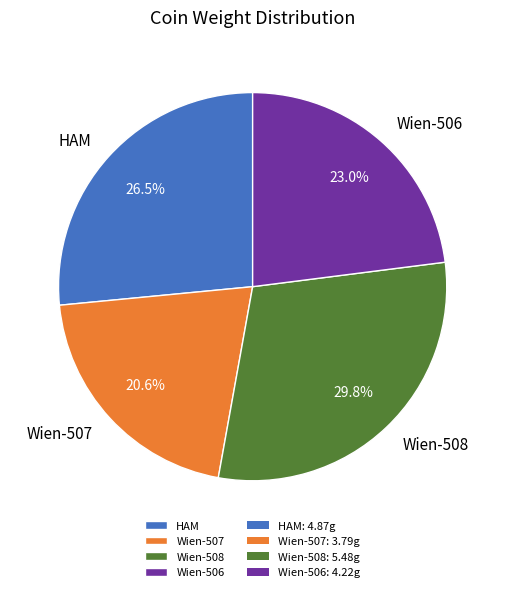

What is the largest slice in the pie chart?

Wien-508